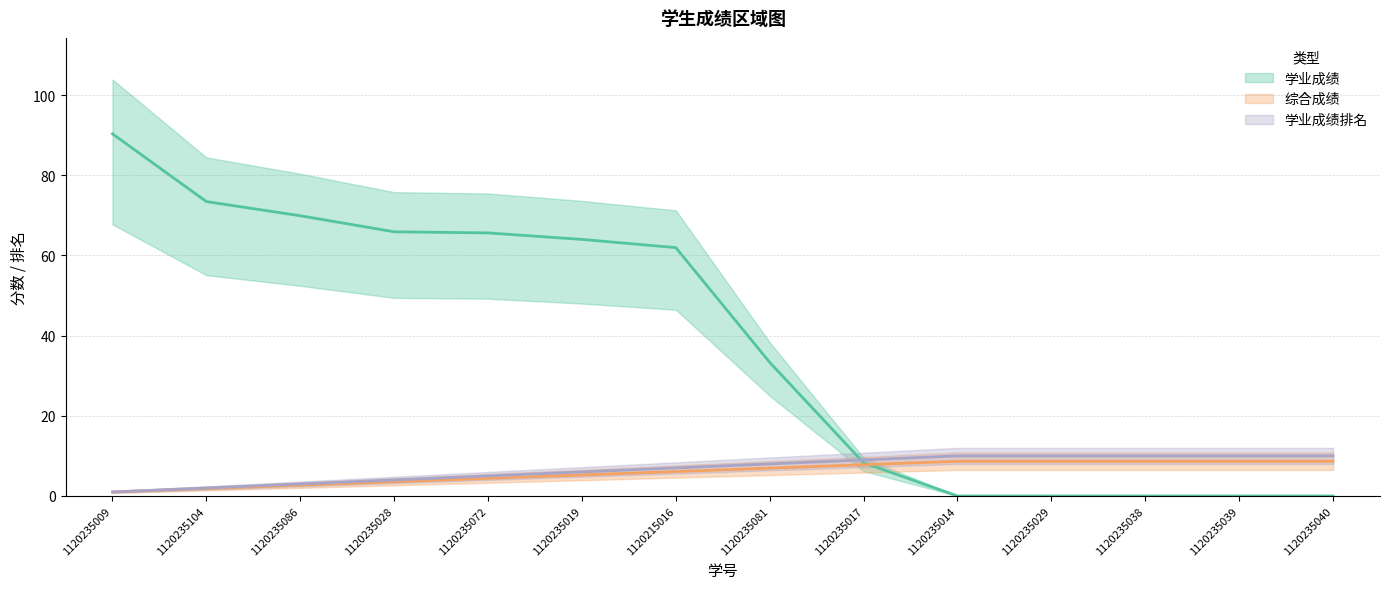

Reading right to left, transcribe all the data shown in this chart.

学业成绩: 0.0	0.0	0.0	0.0	0.0	8.3	33.3	62.0	64.0	65.6	65.9	69.9	73.4	90.3
综合成绩: 8.7	8.7	8.7	8.7	8.7	7.8	7.0	6.1	5.2	4.4	3.5	2.7	1.9	1.0
学业成绩排名: 10.0	10.0	10.0	10.0	10.0	9.0	8.0	7.0	6.0	5.0	4.0	3.0	2.0	1.0